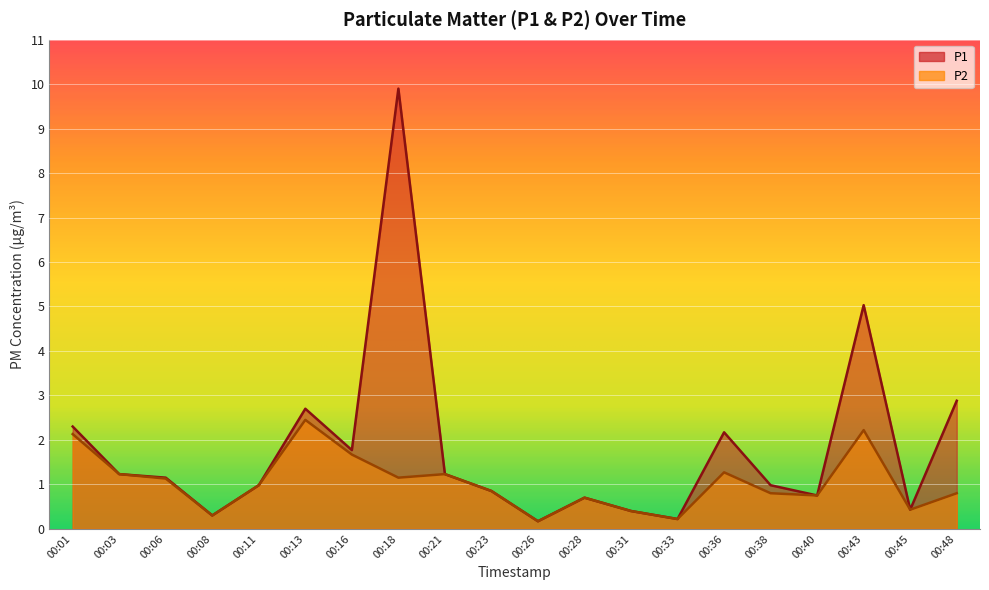

Rank the series at 00:03 from highest to lowest value.

P1, P2